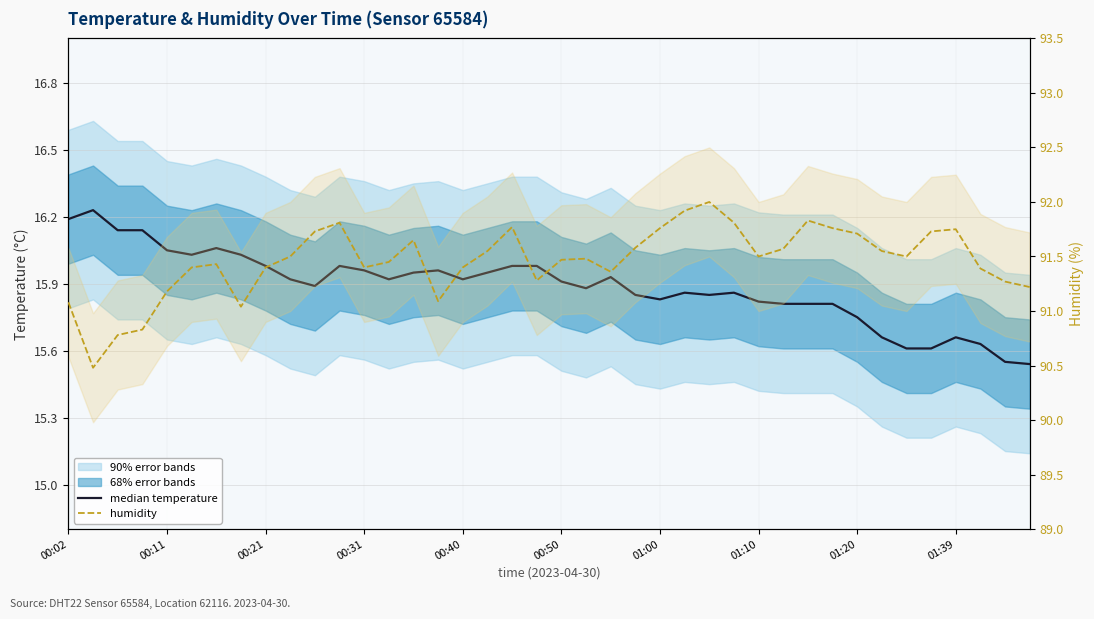

True or false: humidity and median temperature intersect in this chart.

False